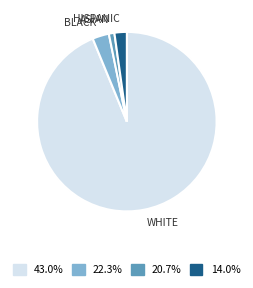

Is there a majority slice in this chart?

Yes